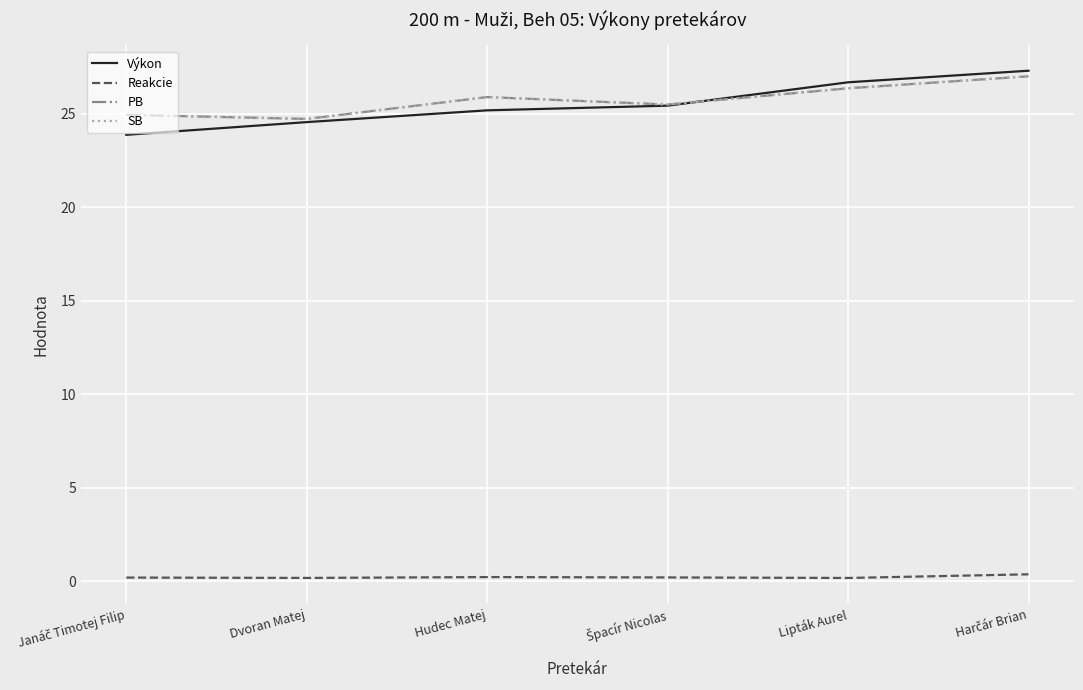

At which label does Reakcie reach its minimum?

Lipták Aurel